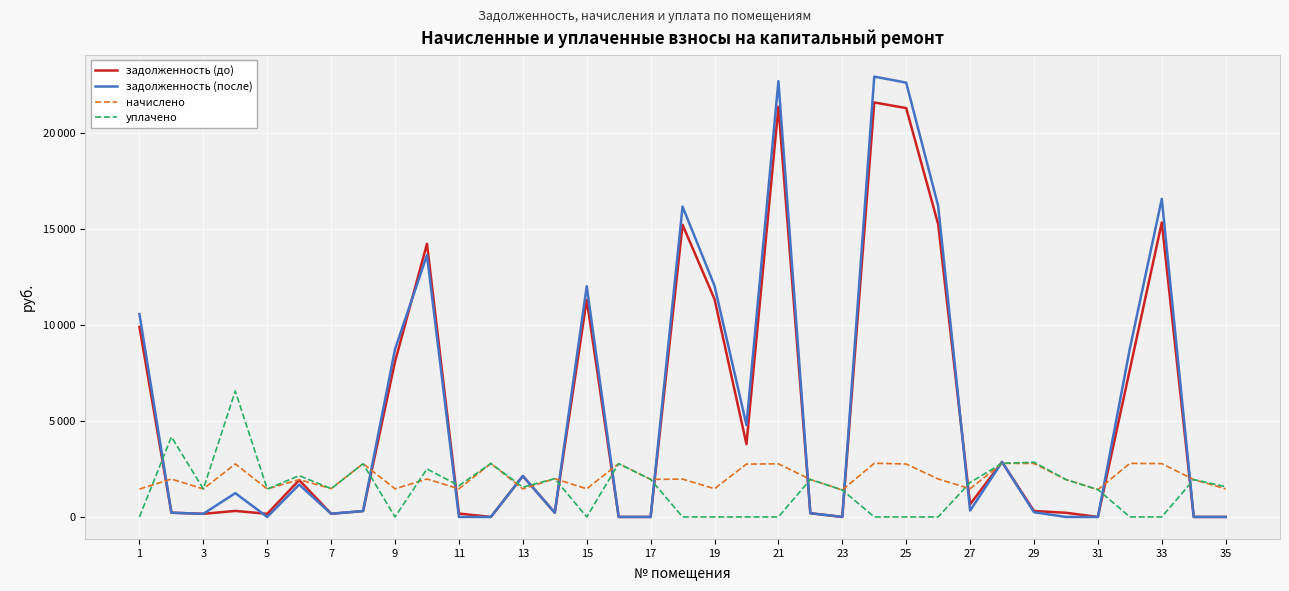

Does the chart have visible grid lines?

Yes